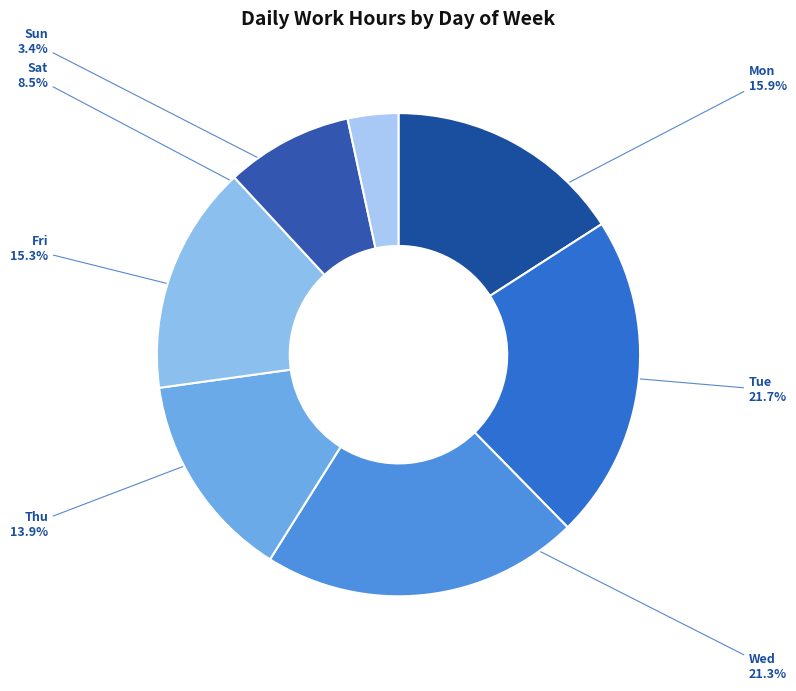

Is Mon the majority of the pie?

No